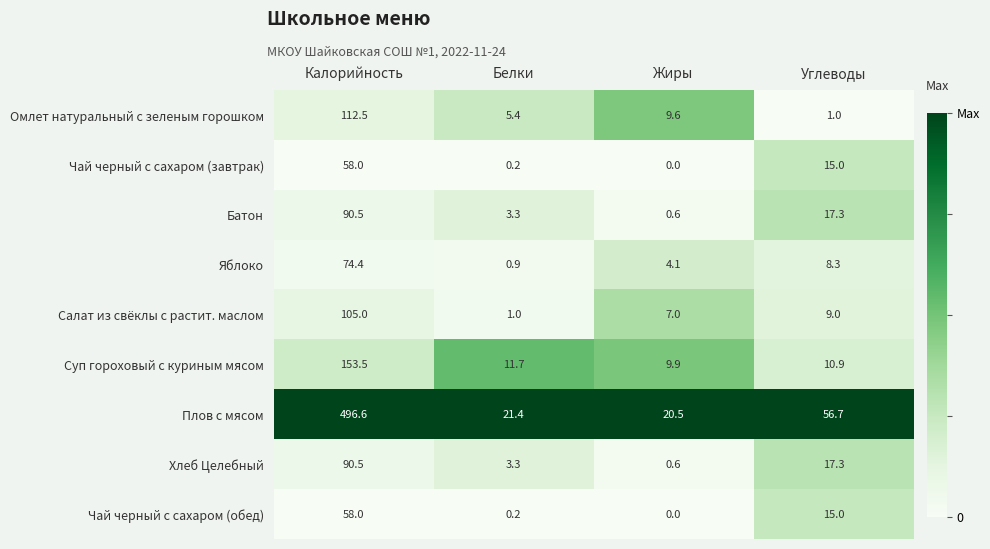

At which category is the sum across all series the highest?

Калорийность